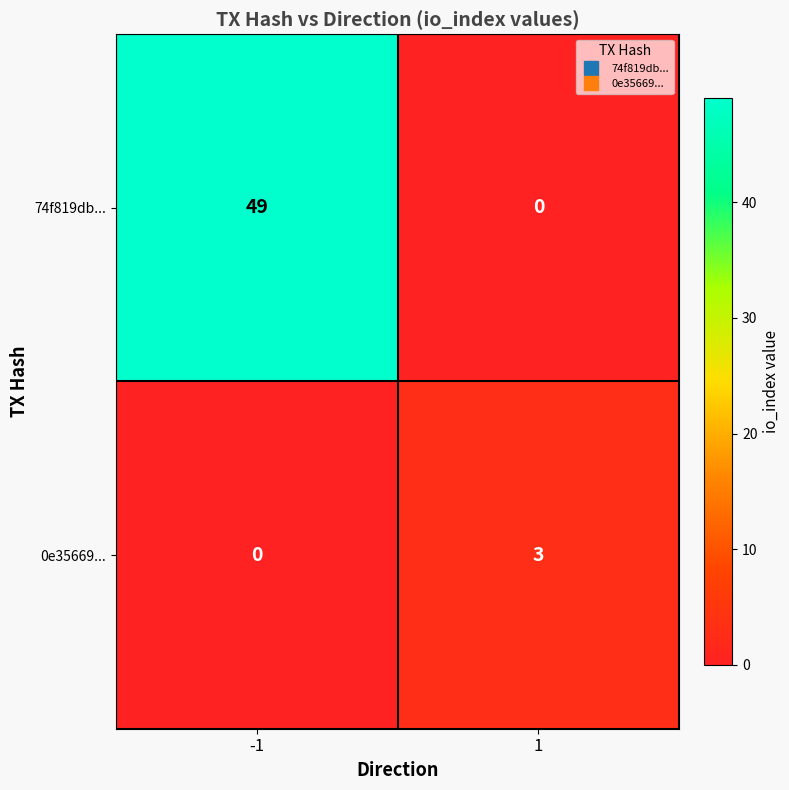

Which series has the largest range (max minus min)?

74f819db...